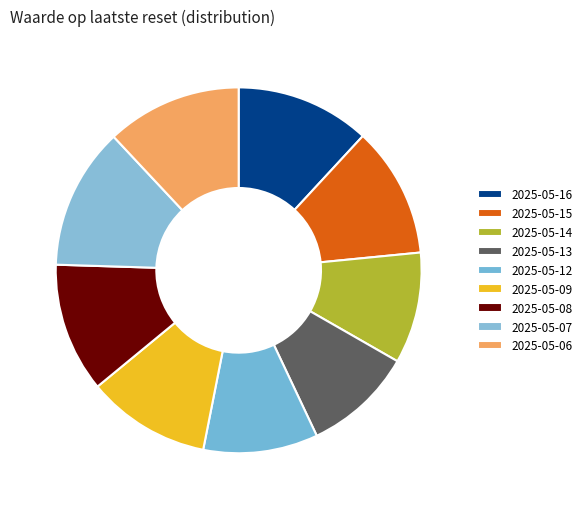

How many slices are in this pie chart?

9